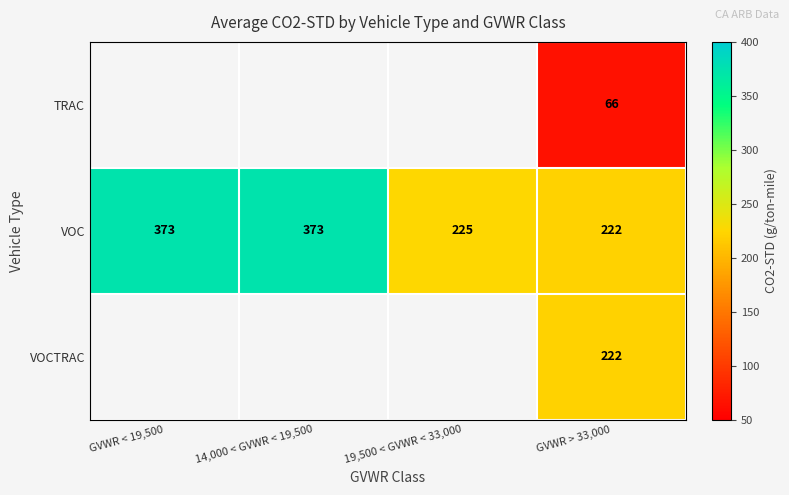

Read the VOC value at GVWR < 19,500.

373